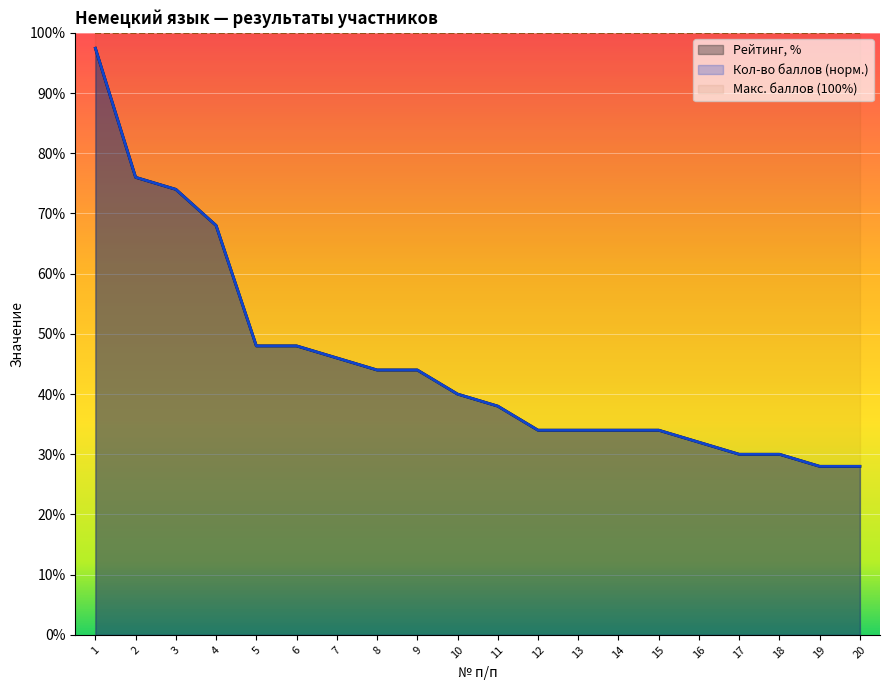

How many series are shown in this chart?

3